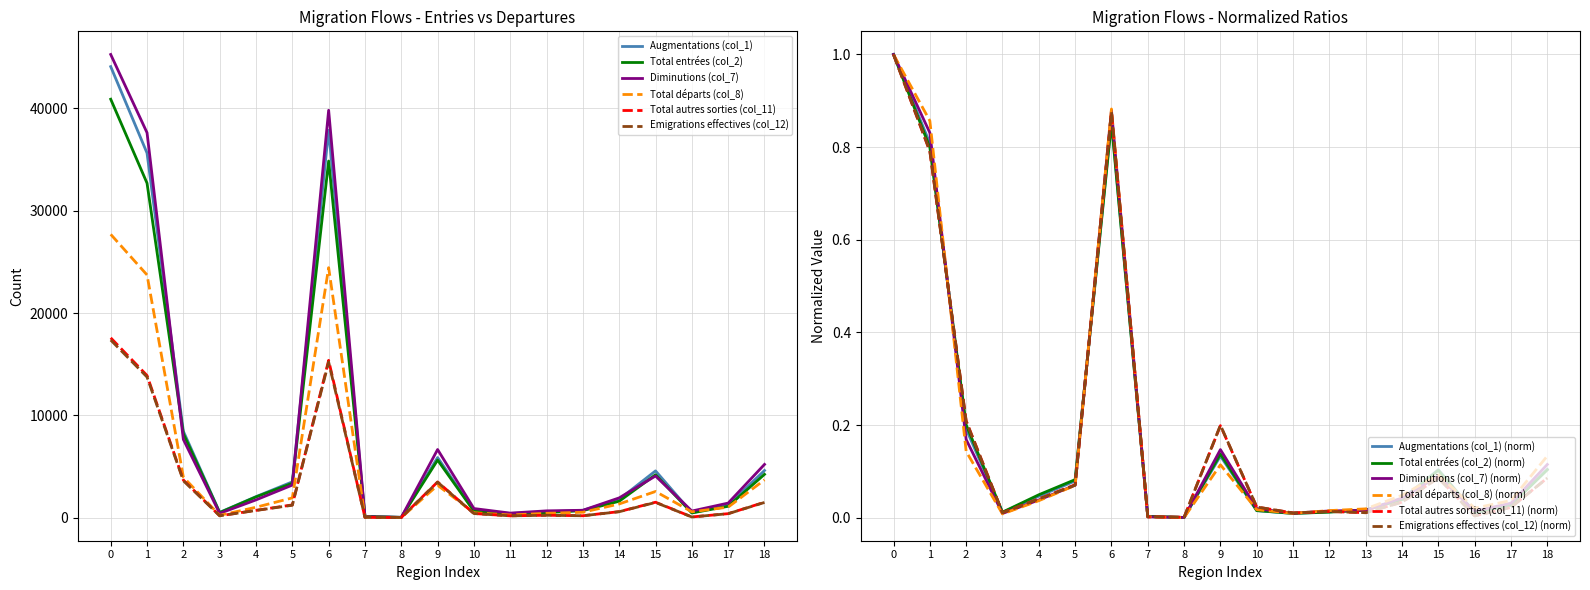

The value of Total autres sorties (col_11) (norm) at 4 is 0.1. True or false?

False